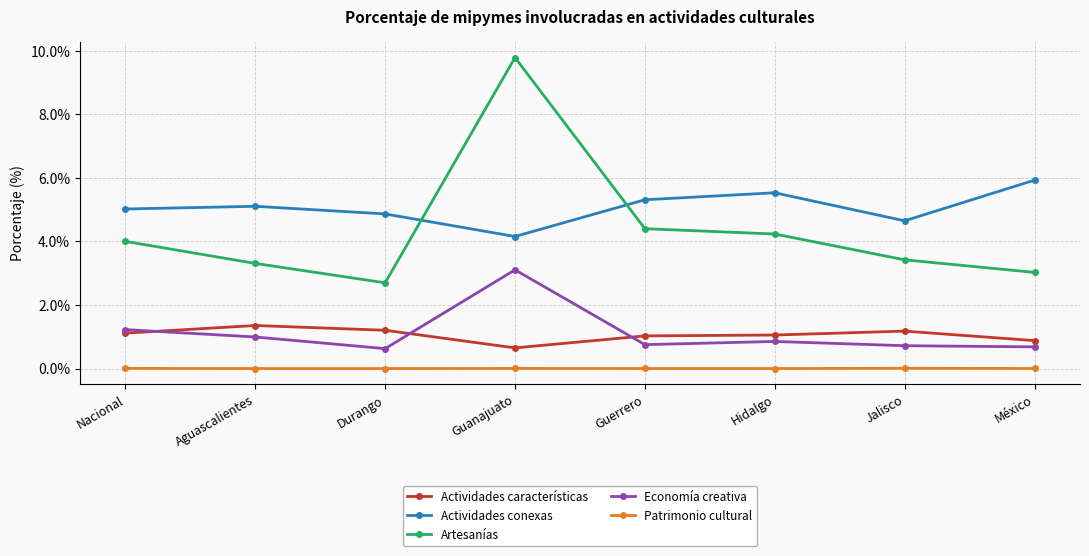

At which category does Artesanías reach its first local valley?

Durango